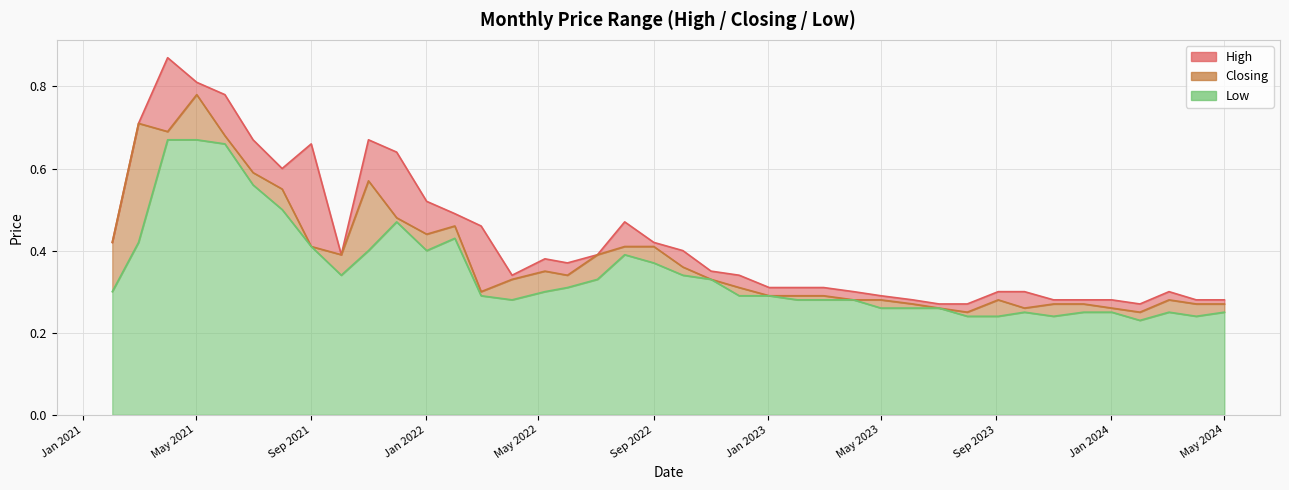

At which label does High reach its minimum?

01/02/2024